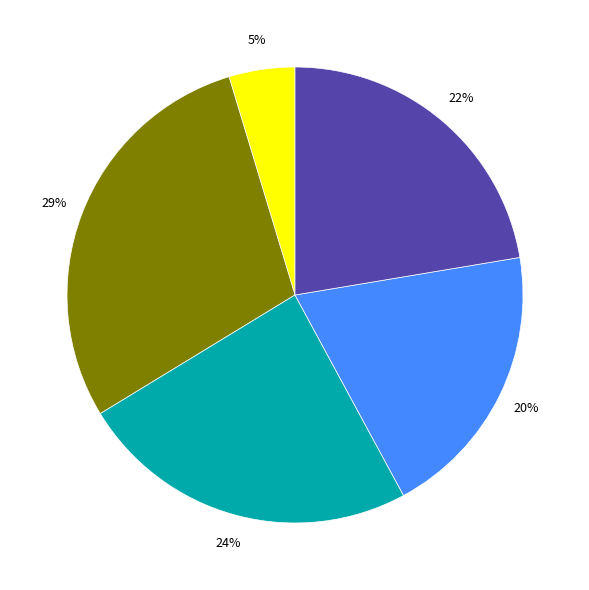

Does any single category account for the majority?

No